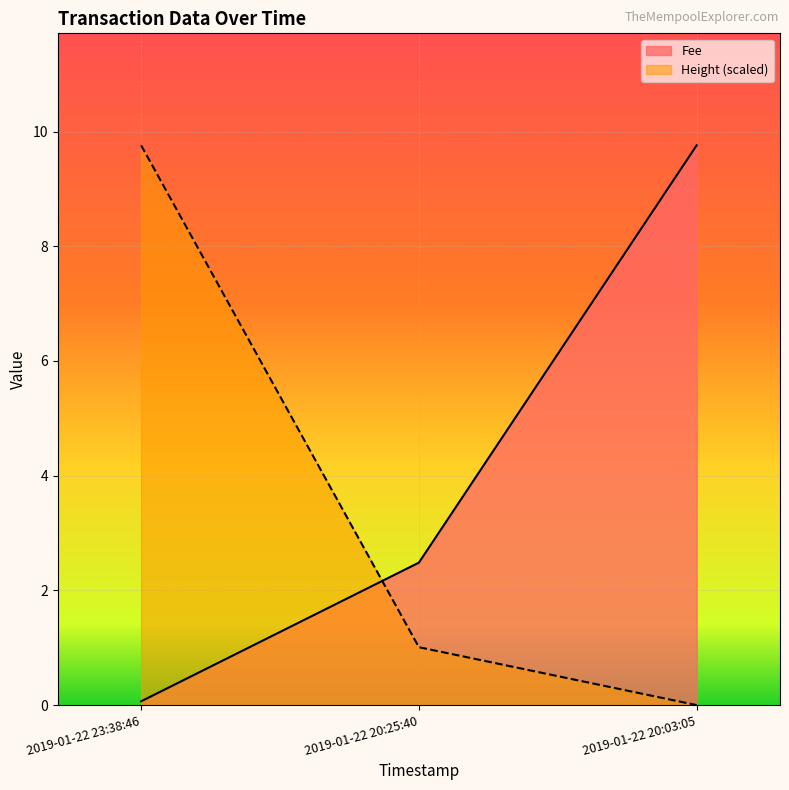

Which series has the widest spread of values?

Height